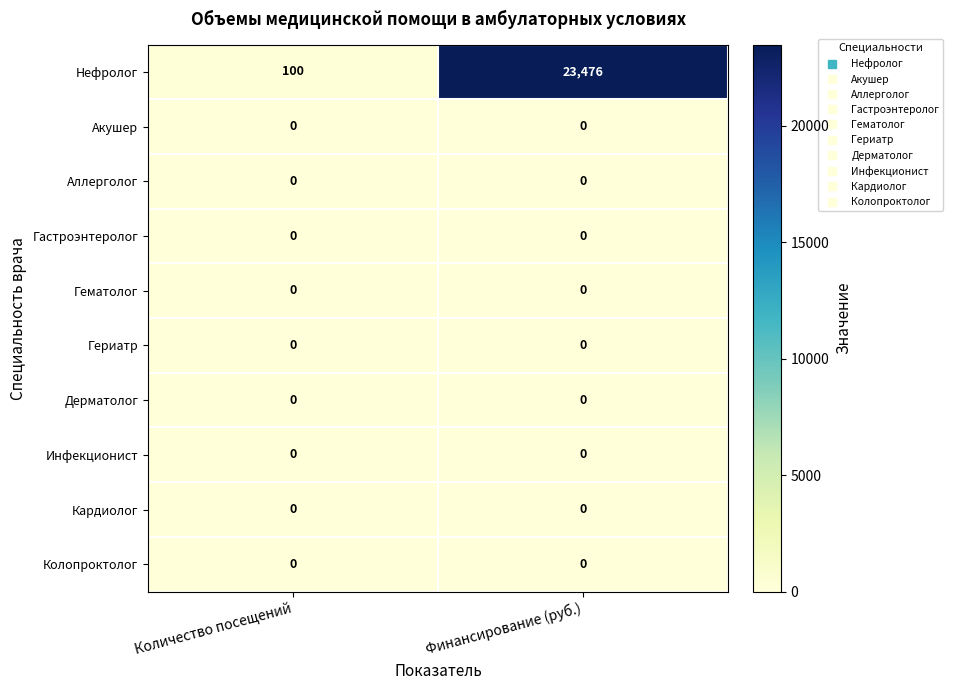

Which series has the largest total across all categories?

Нефролог